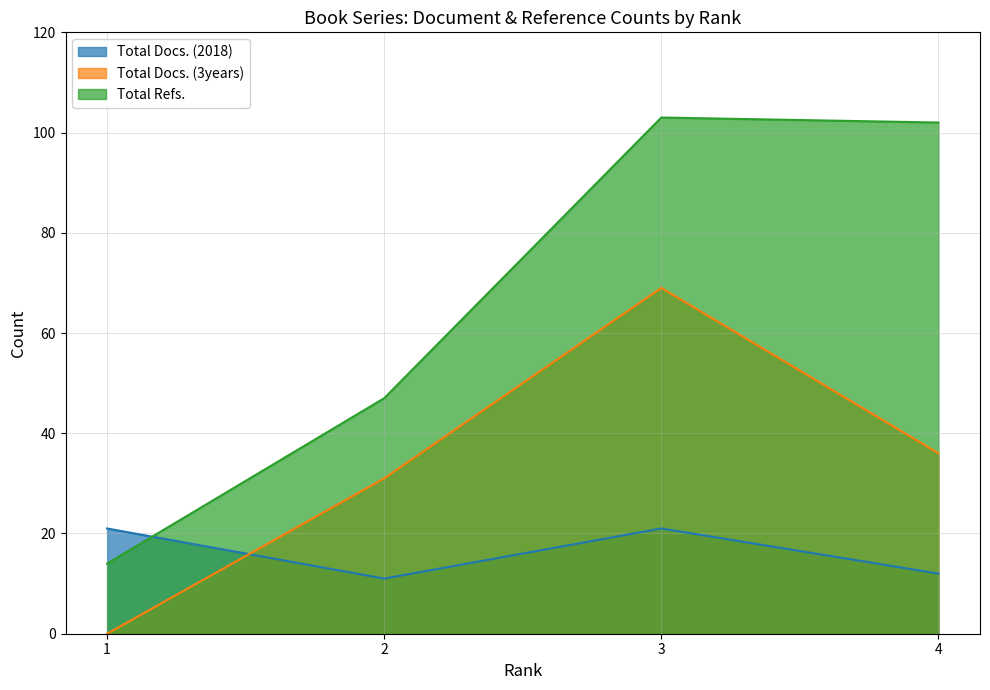

Is it true that Total Docs. (3years) equals 114 at 3?

False